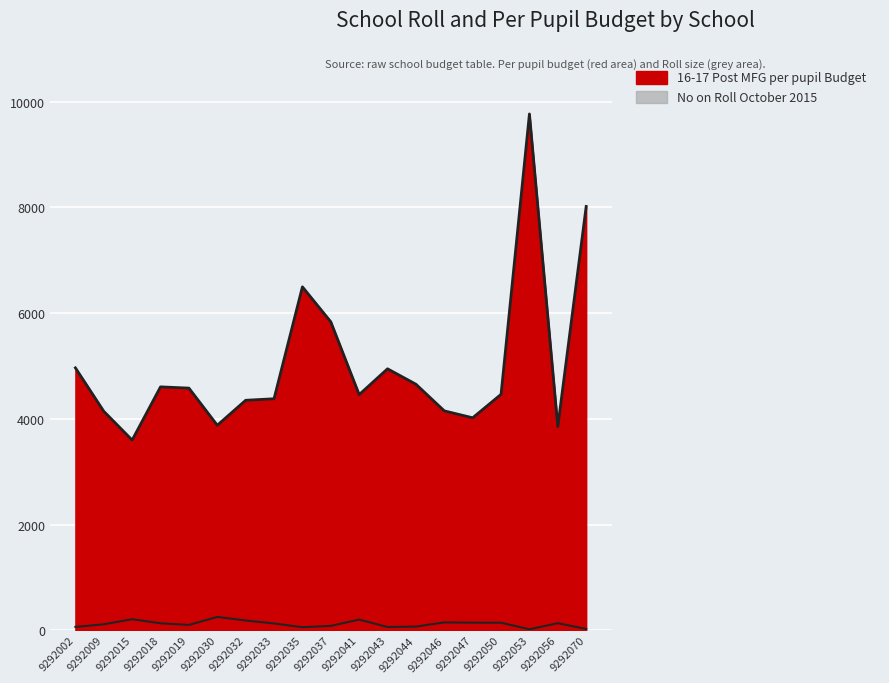

The 16-17 Post MFG per pupil Budget series shows 5585.8 at 9292030. True or false?

False